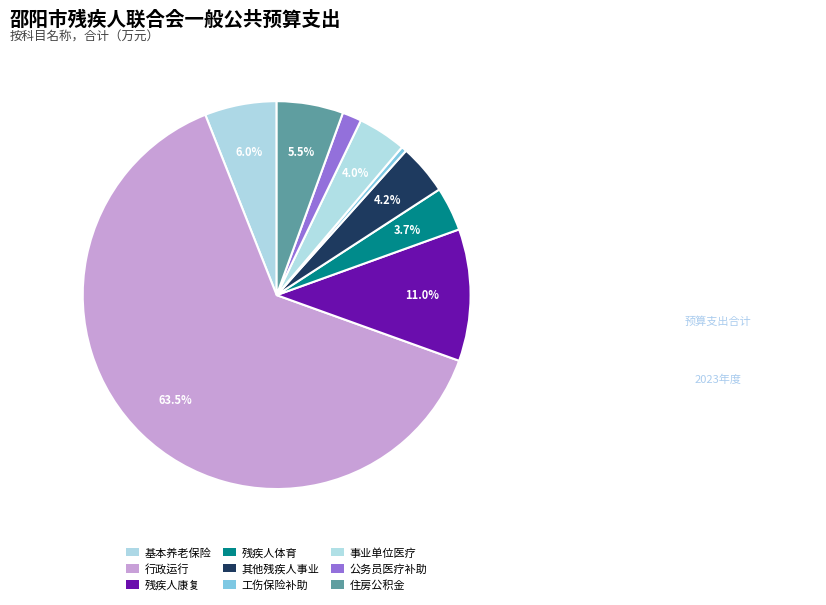

How many segments does this pie chart have?

9